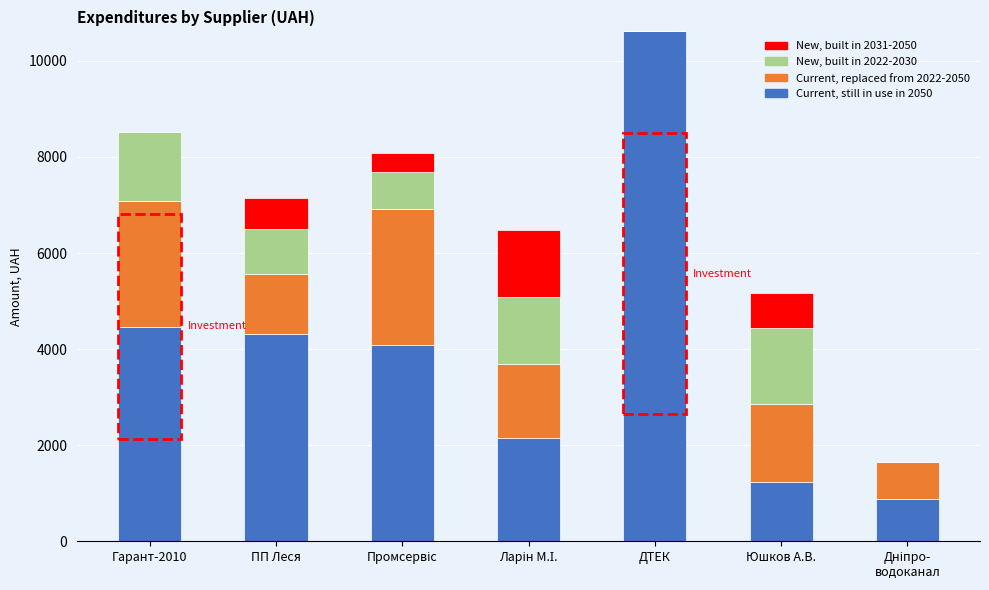

Which category has the highest value in the Current, still in use in 2050 series?

ДТЕК